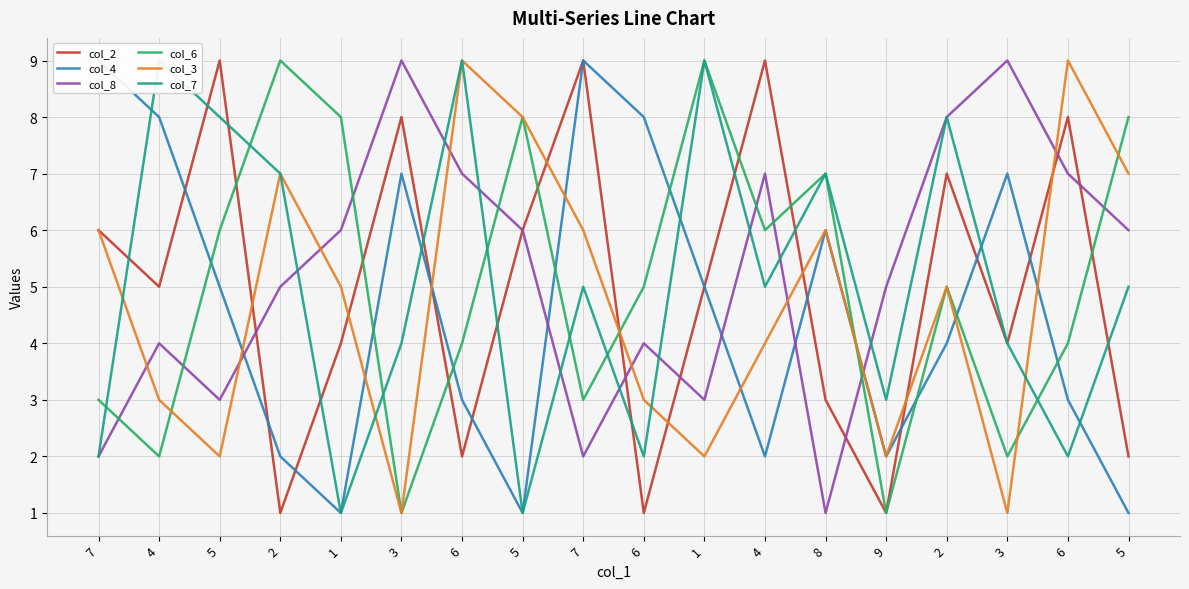

What is the difference between the second highest and minimum values in the col_6 series?

8